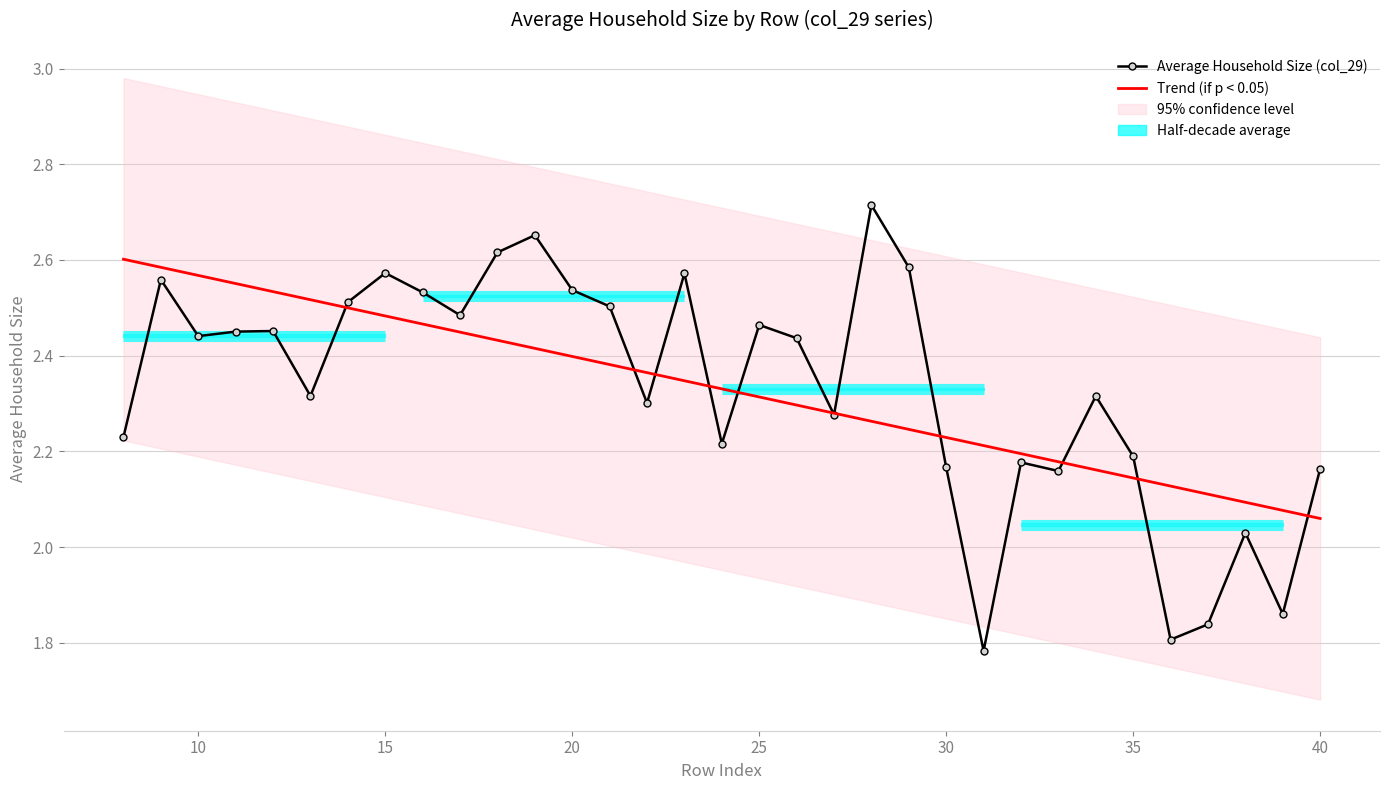

What is the value of the Average Household Size (col_29) point at the 2nd from the left?

2.6